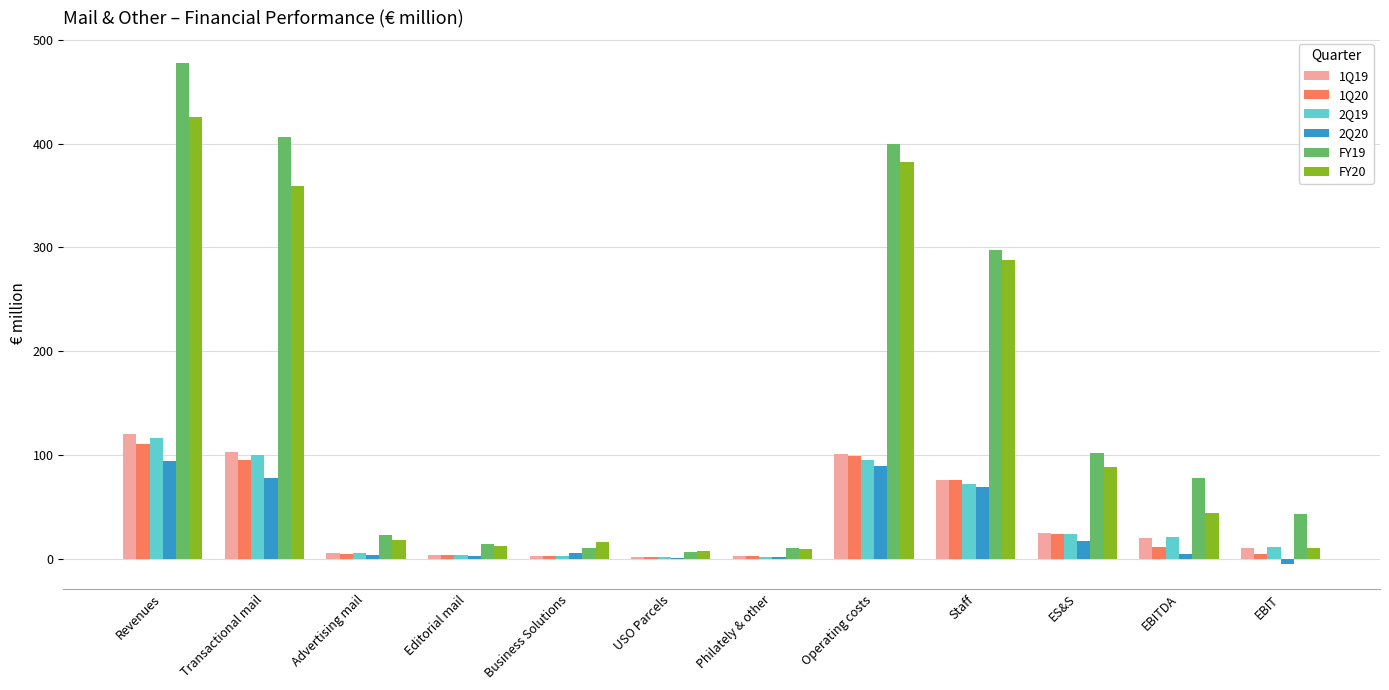

What is the maximum value for 2Q19?

116.8